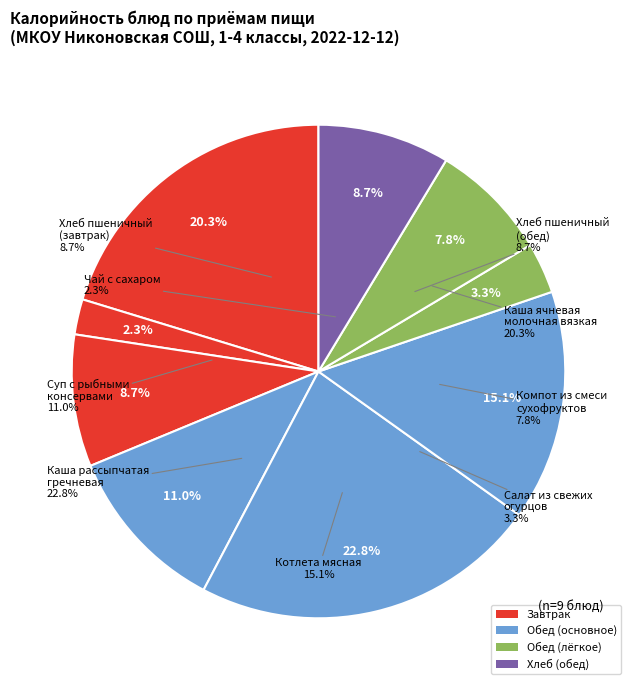

Rank the categories by value from lowest to highest.

Чай с сахаром, Салат из свежих
огурцов, Компот из смеси
сухофруктов, Хлеб пшеничный
(завтрак), Хлеб пшеничный
(обед), Суп с рыбными
консервами, Котлета мясная, Каша ячневая
молочная вязкая, Каша рассыпчатая
гречневая